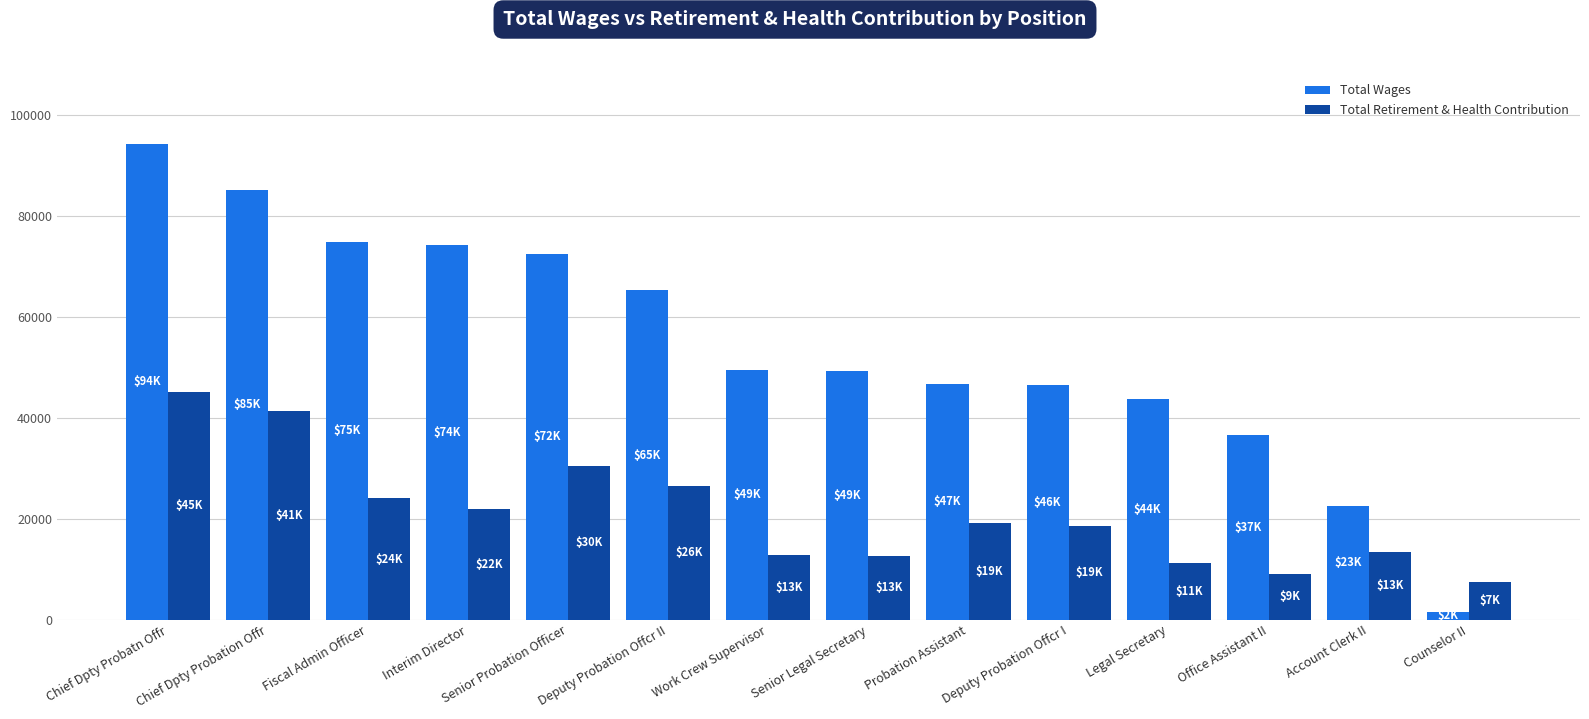

How many groups of bars are there?

14